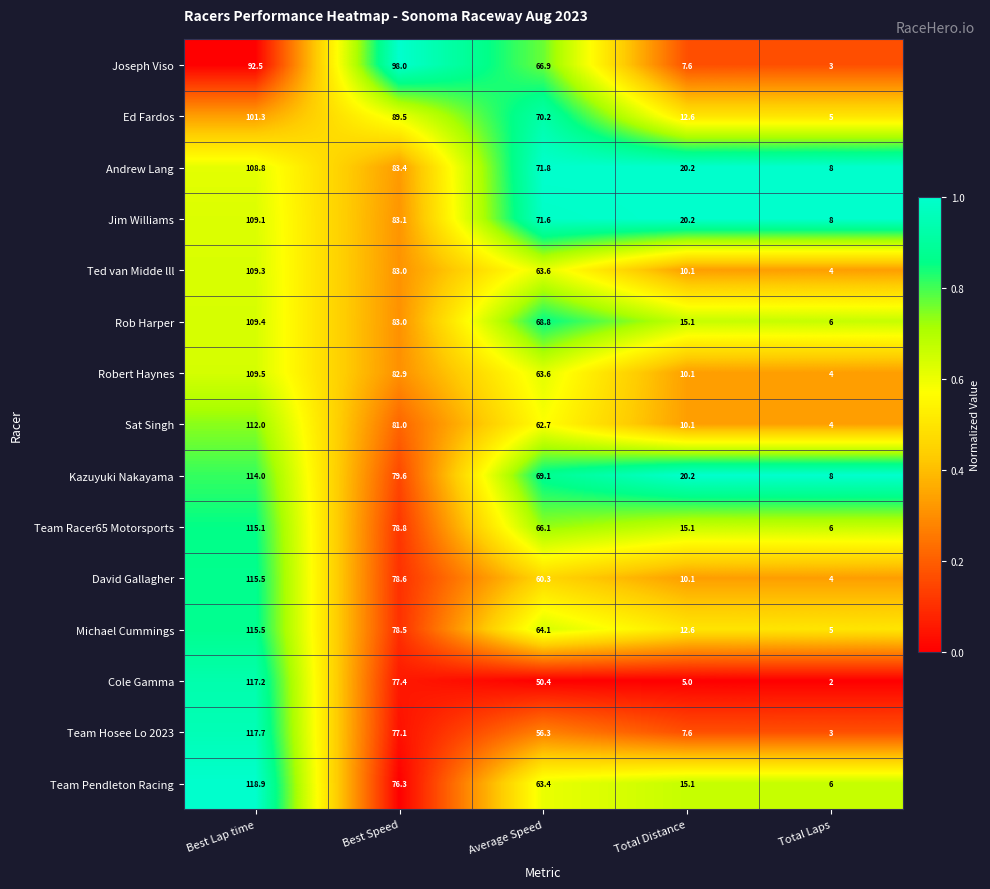

Between Best Speed and Total Distance, which series saw the biggest shift?

Joseph Viso